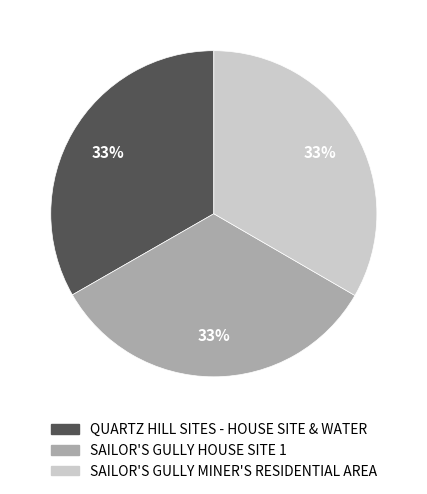

Is SAILOR'S GULLY HOUSE SITE 1 the majority of the pie?

No